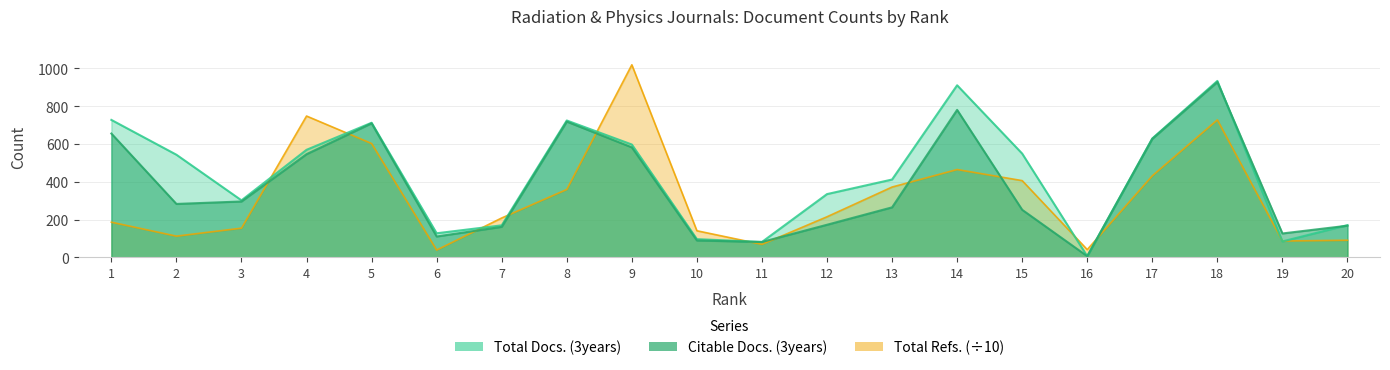

The Total Docs. (3years) series shows 910.0 at 14. True or false?

True